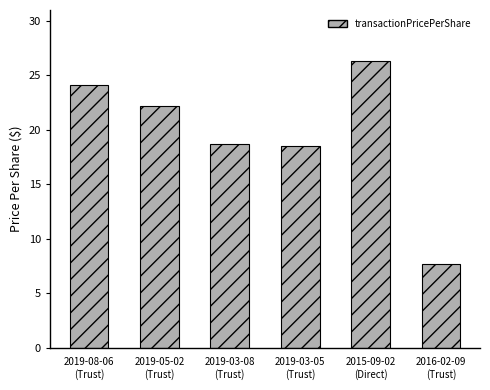

What is the value of the 3rd bar from the left?

18.7